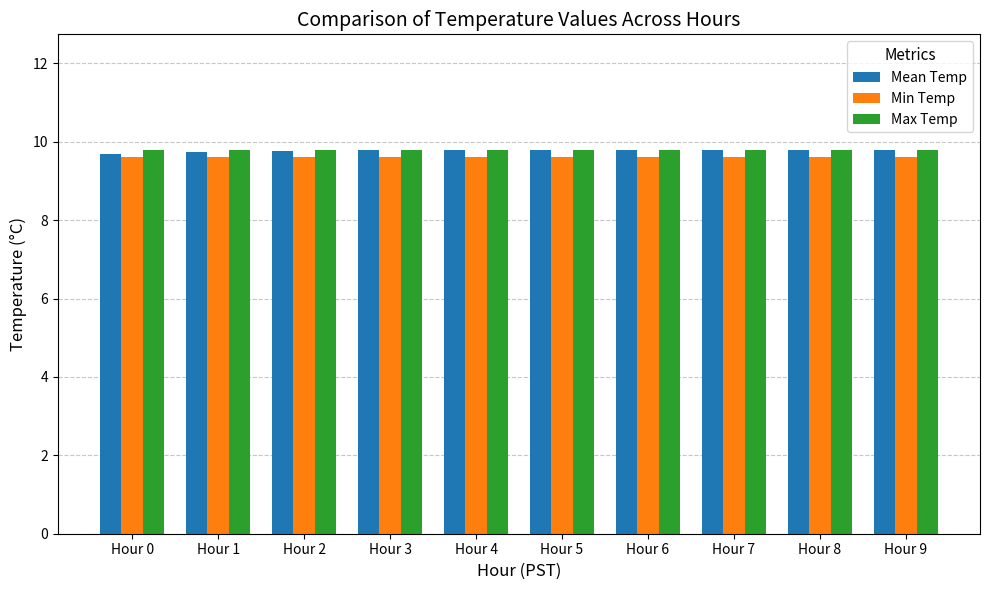

The Mean Temp series shows 9.8 at Hour 8. True or false?

True